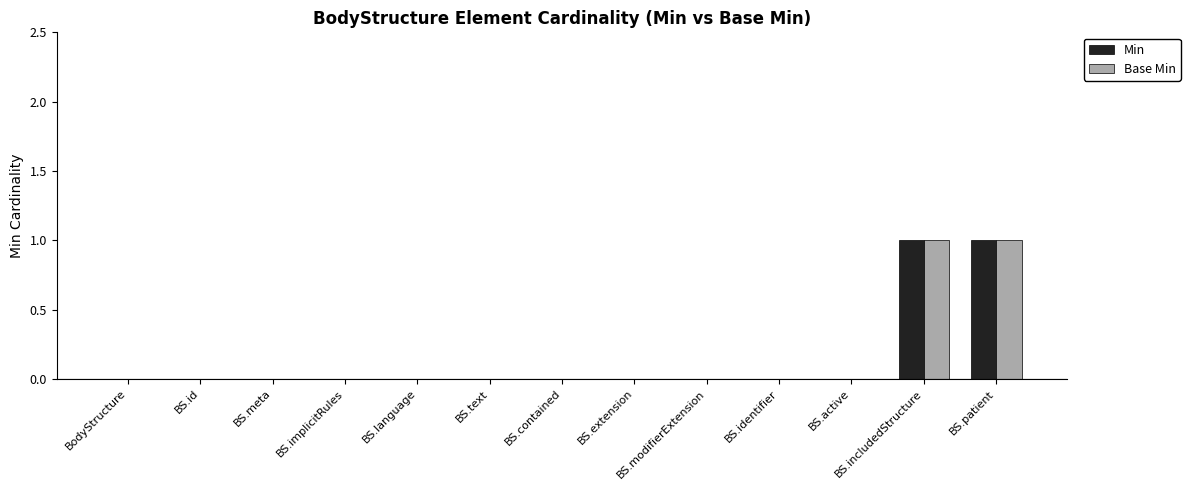

True or false: Base Min has a value of 1 at BS.patient.

True